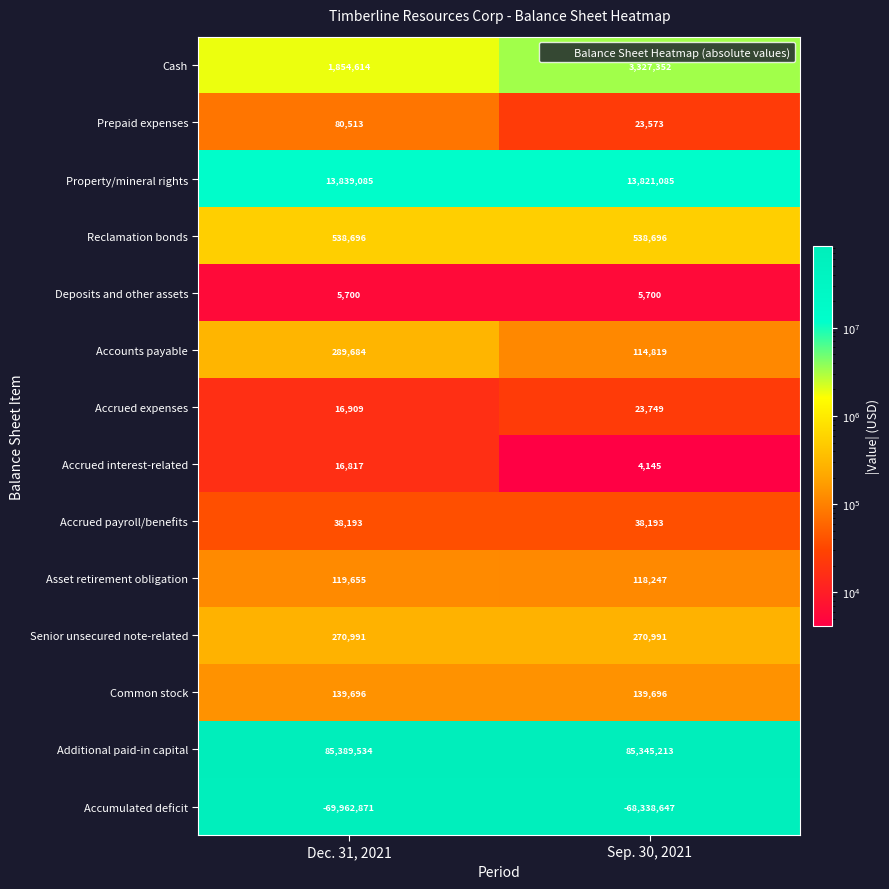

What is the minimum value shown in the chart?

-69962871